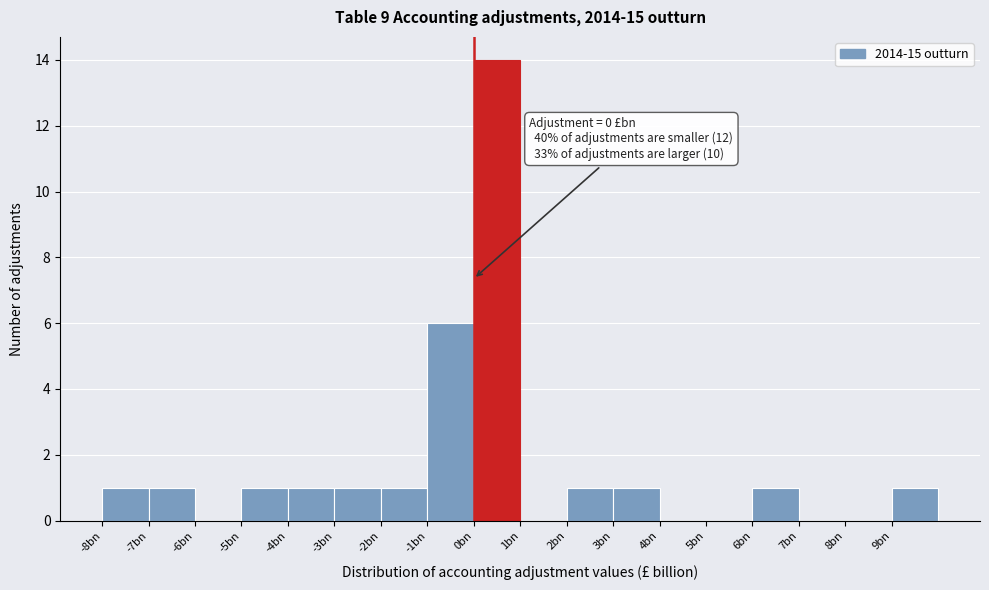

Reading left to right, extract all data points from this chart.

-8bn=1	-7bn=1	-6bn=0	-5bn=1	-4bn=1	-3bn=1	-2bn=1	-1bn=6	0bn=14	1bn=0	2bn=1	3bn=1	4bn=0	5bn=0	6bn=1	7bn=0	8bn=0	9bn=1